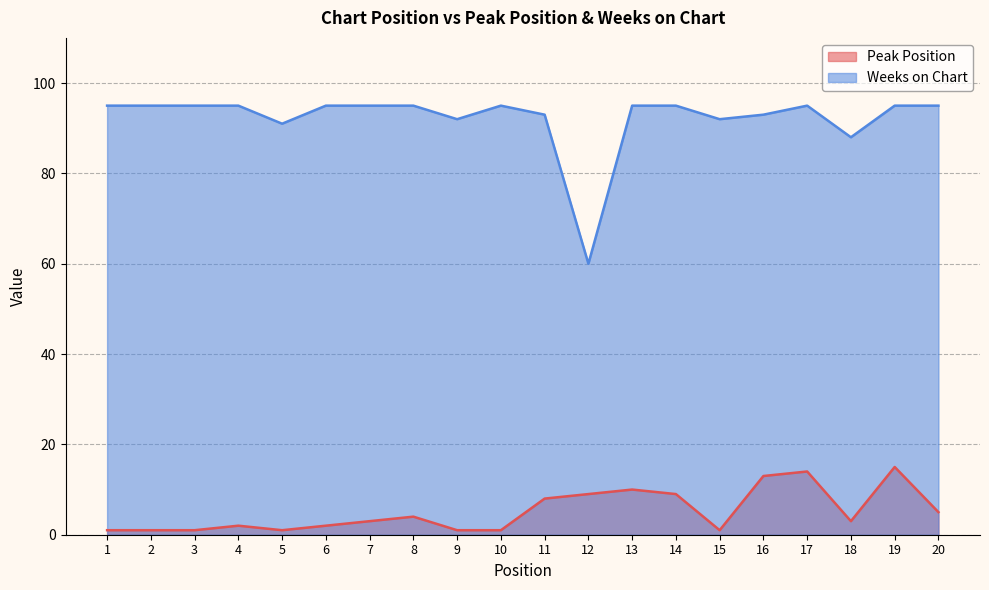

Does the chart display data point markers on the line(s)?

No